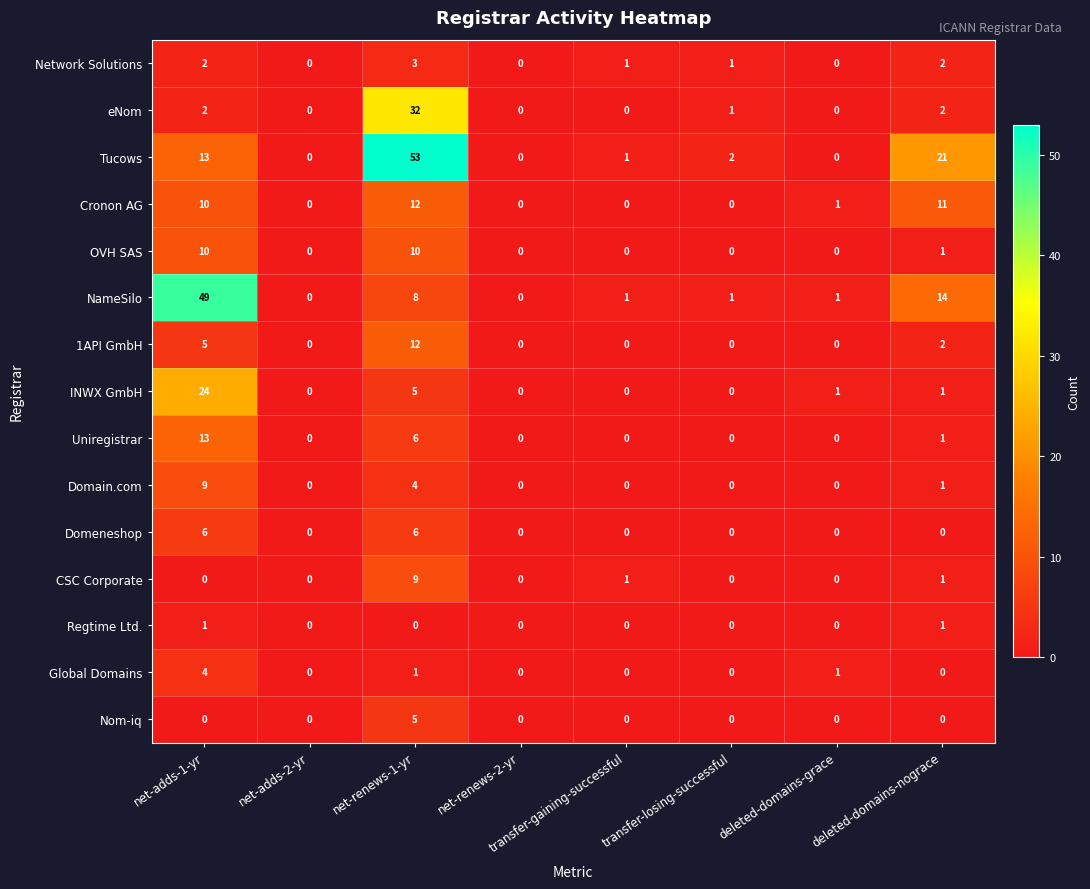

How many data points does each series have?

8